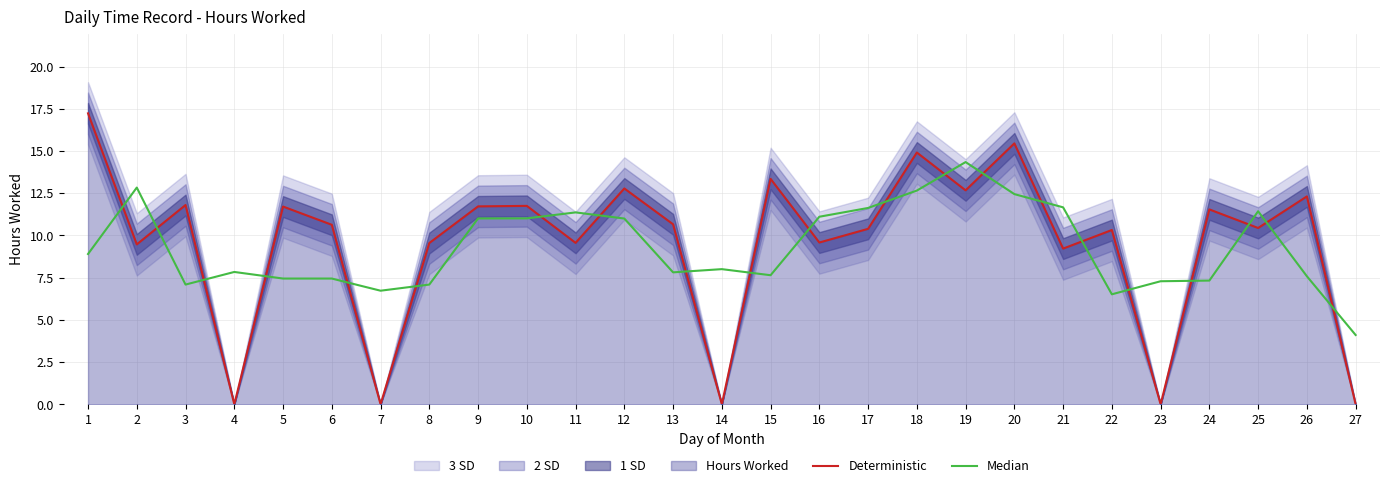

Between 7 and 24, which is larger?

24